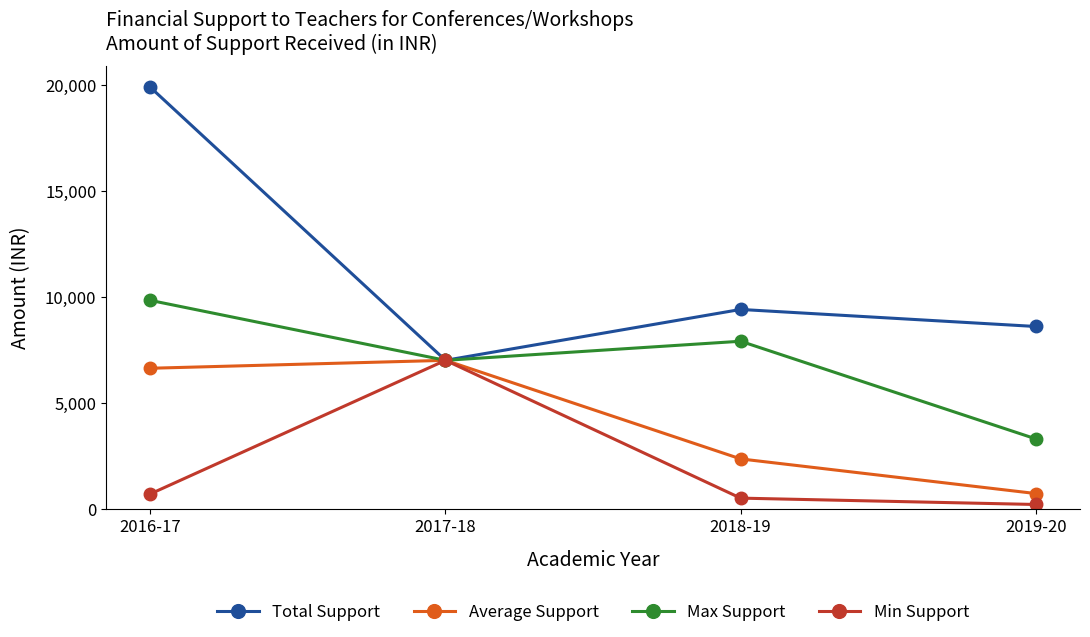

What is the minimum value for Average Support?

716.3